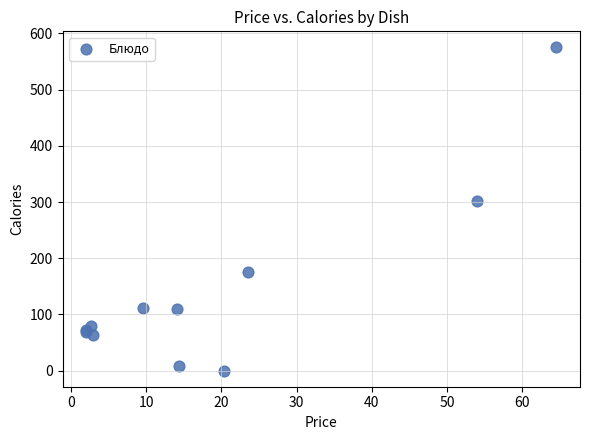

What Y value in the scatter plot is closest to 287?

302